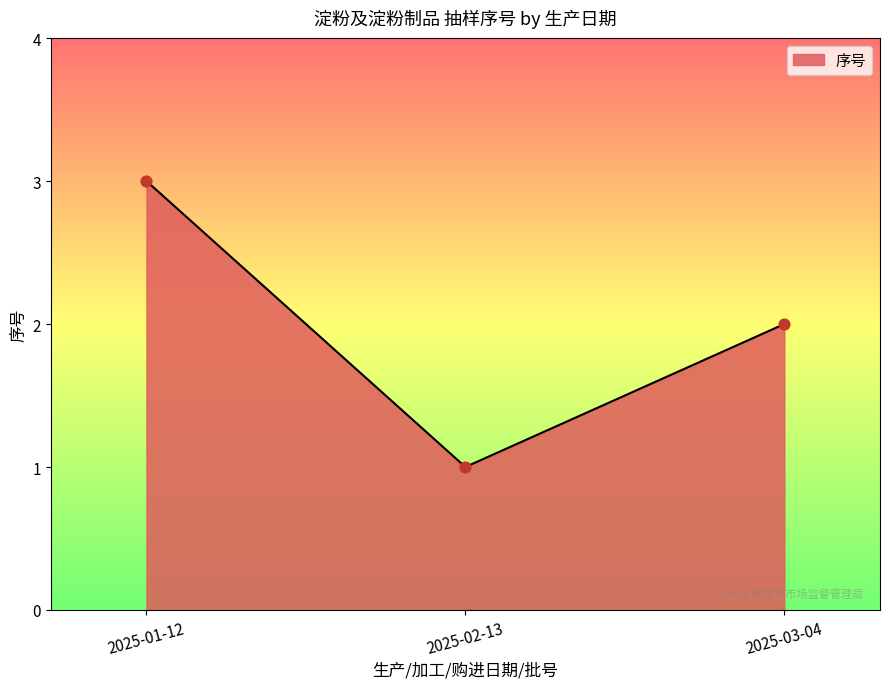

Between 2025-01-12 and 2025-03-04, which is larger?

2025-01-12